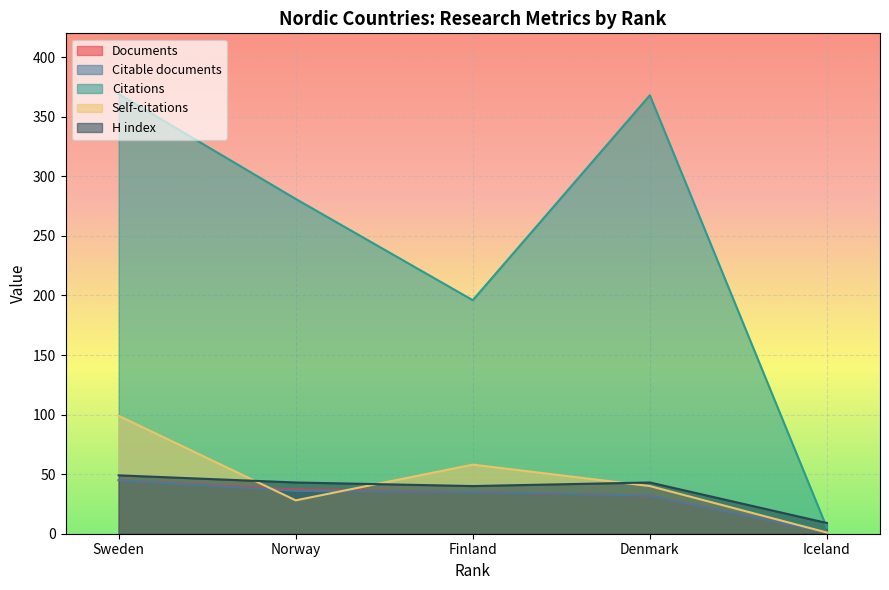

At which category does Citations reach its first local valley?

Finland